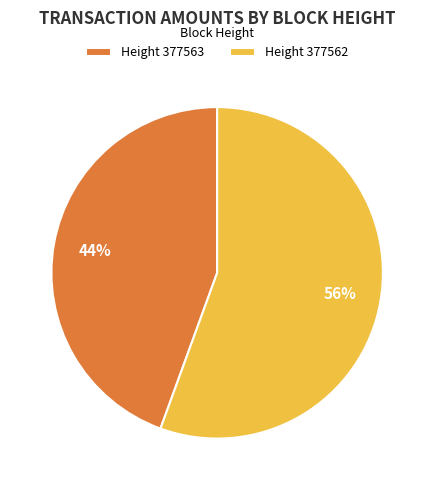

Is there a majority slice in this chart?

Yes